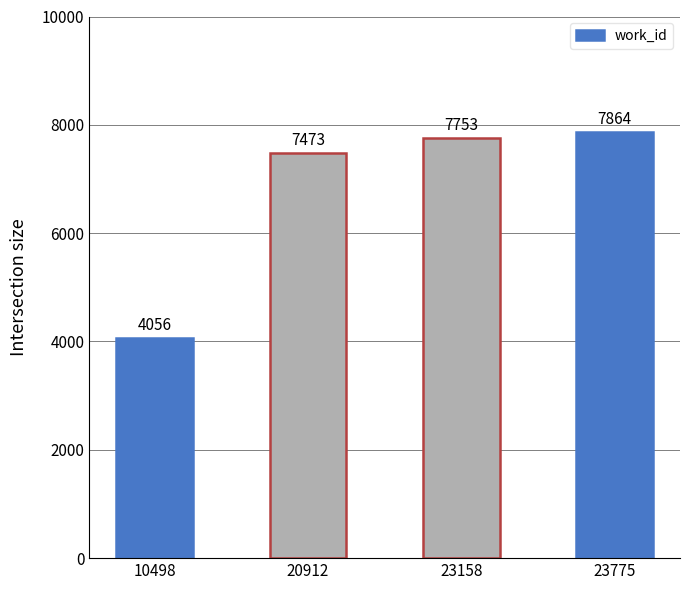

Reading right to left, transcribe all the data shown in this chart.

23775=7864	23158=7753	20912=7473	10498=4056